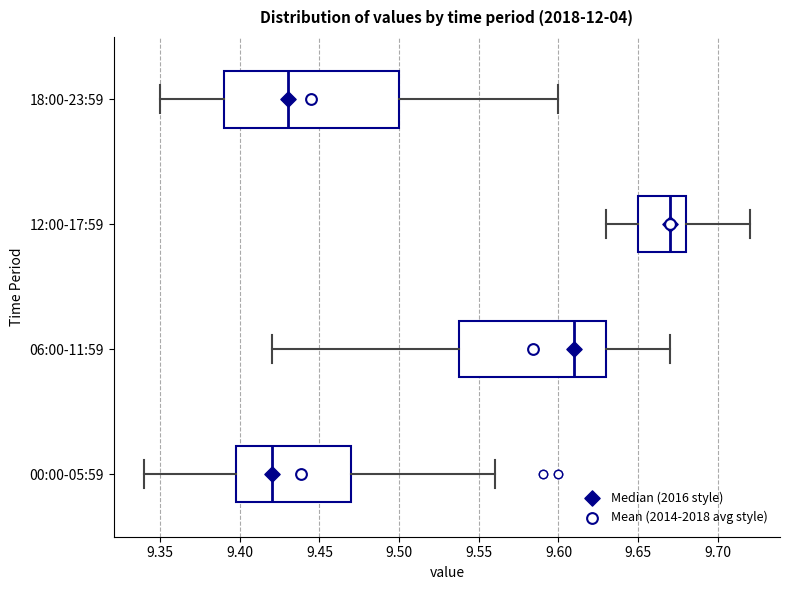

Comparing the boxes themselves (not the whiskers), which one is the widest?

18:00-23:59